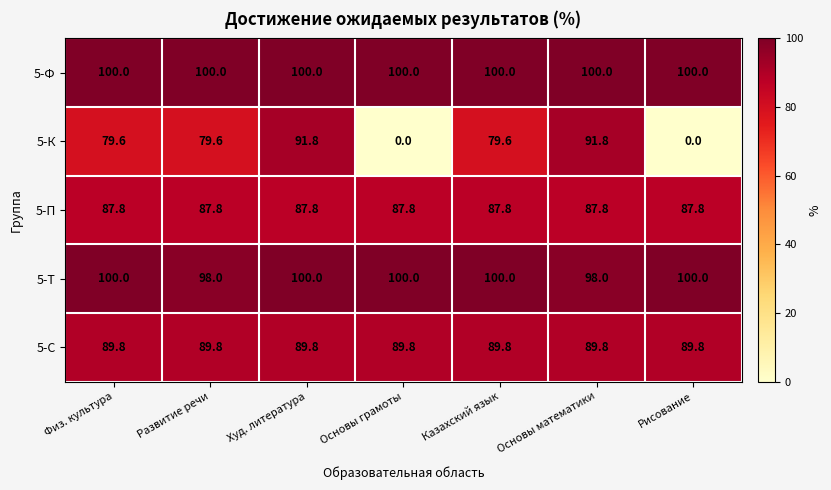

What is the lowest value of the 5-П series?

87.8